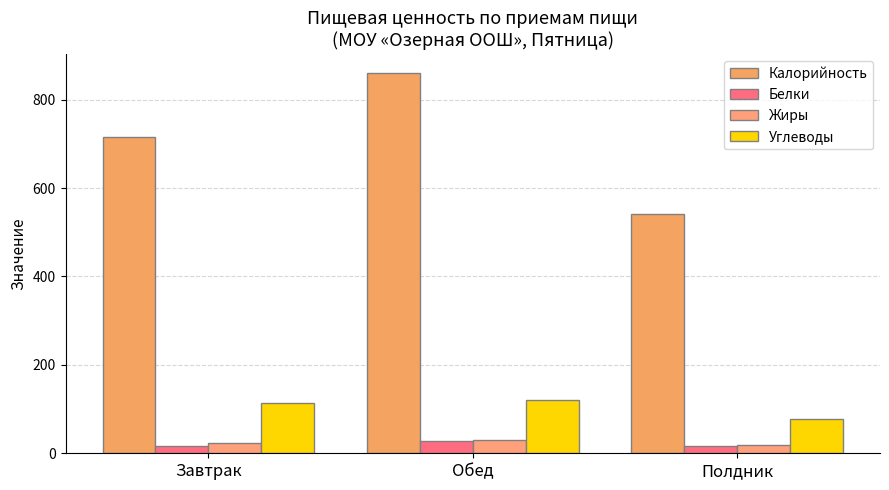

At how many categories does at least one series exceed 83?

3